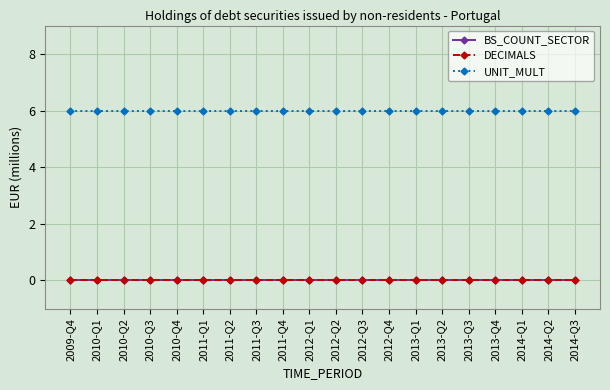

Where is BS_COUNT_SECTOR nearest to the value 0?

2009-Q4